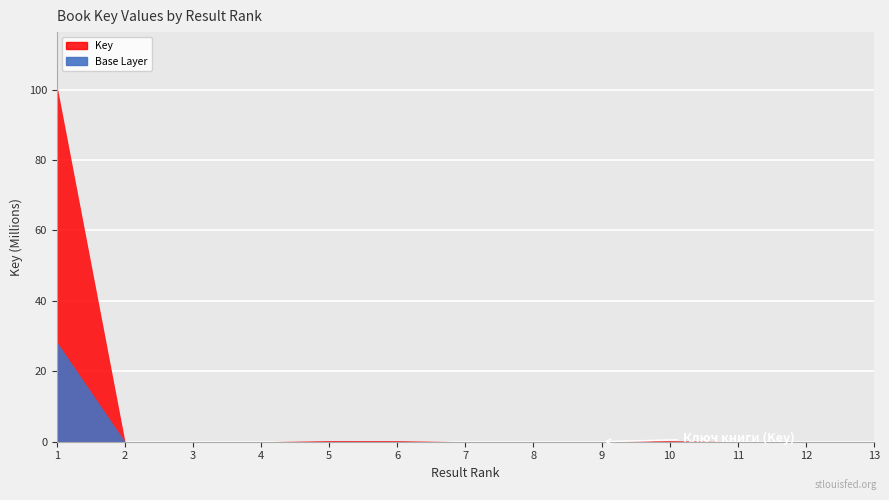

The chart shows a value of 5597 at 13. True or false?

True